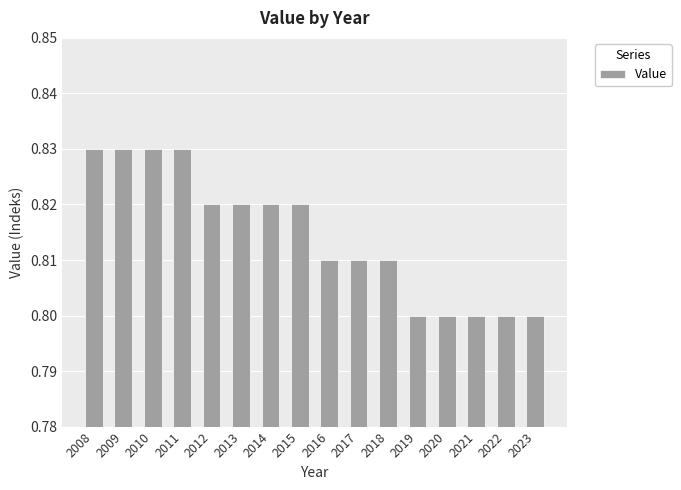

True or false: the data shows 0.8 at 2023.

True